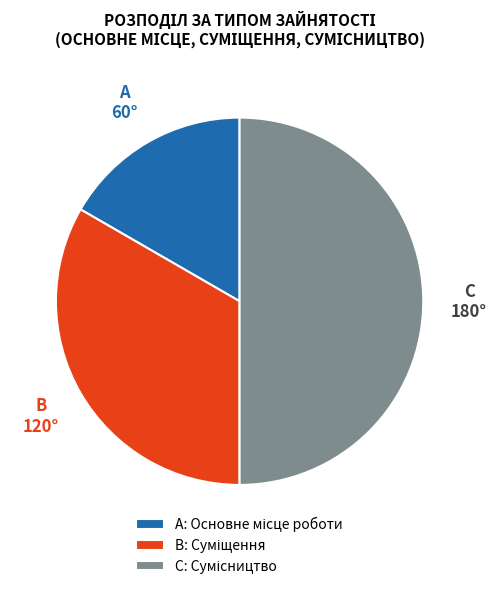

To the nearest percent, what is the average slice percentage?

33%